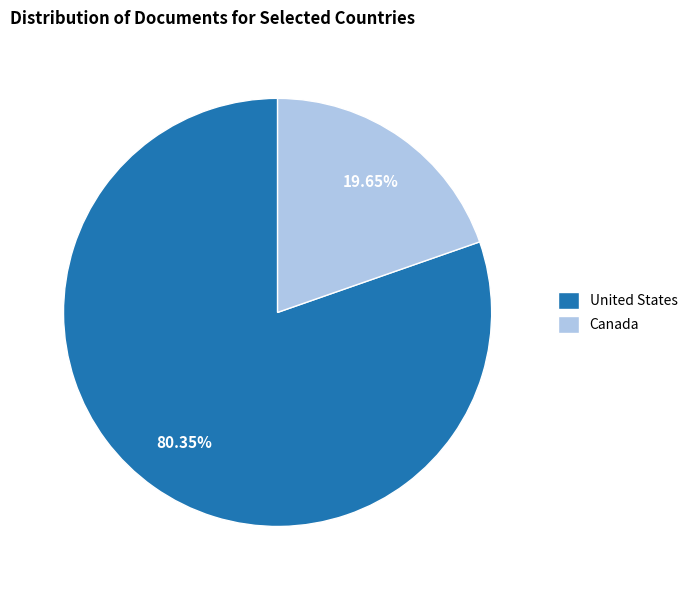

To the nearest percent, what is the combined percentage of Canada and United States?

100%